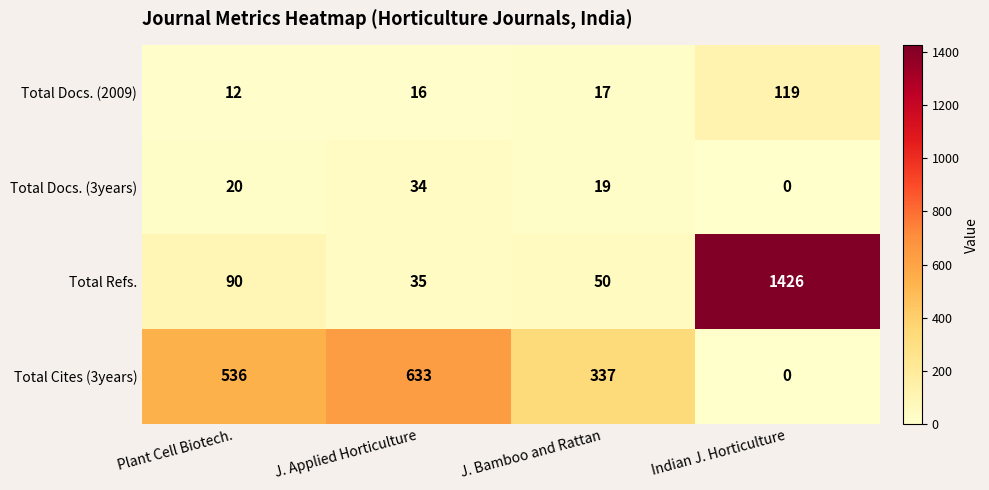

At J. Bamboo and Rattan, list the series in order from largest to smallest.

Total Cites (3years), Total Refs., Total Docs. (3years), Total Docs. (2009)